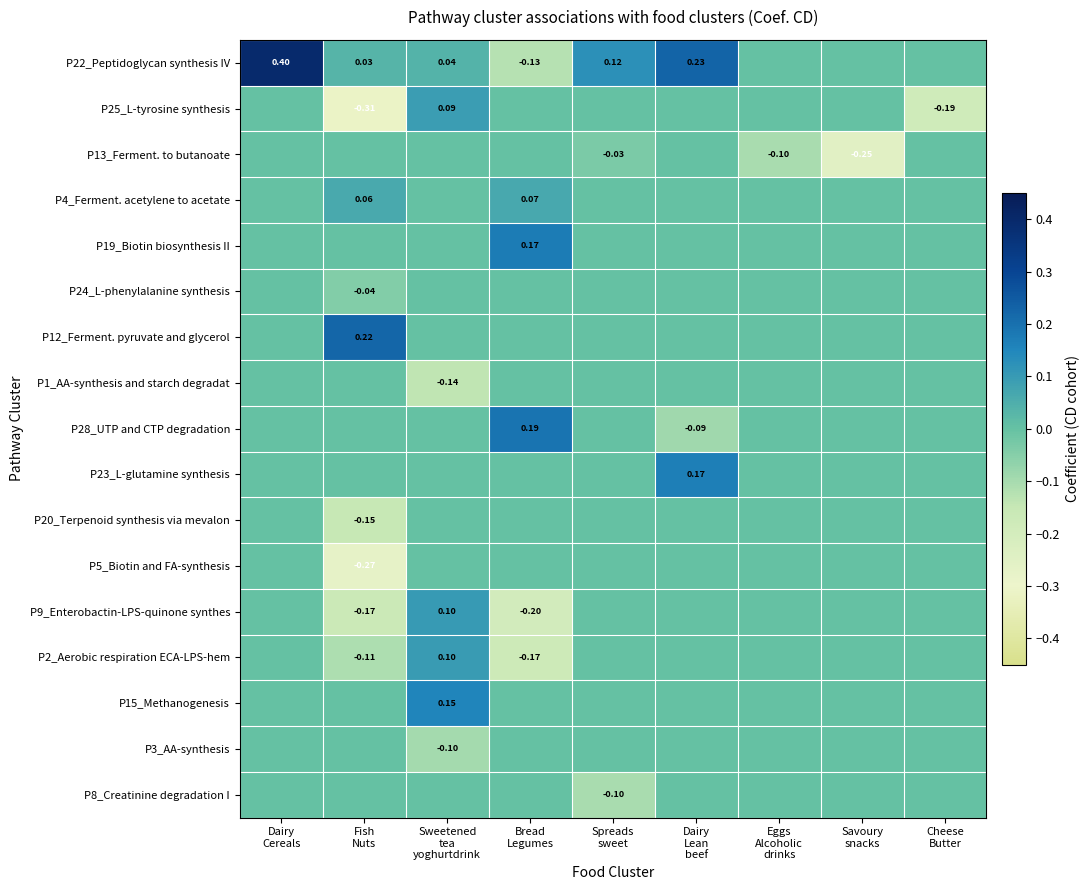

The value of P28_UTP and CTP degradation at Cheese Butter is 0.0. True or false?

True